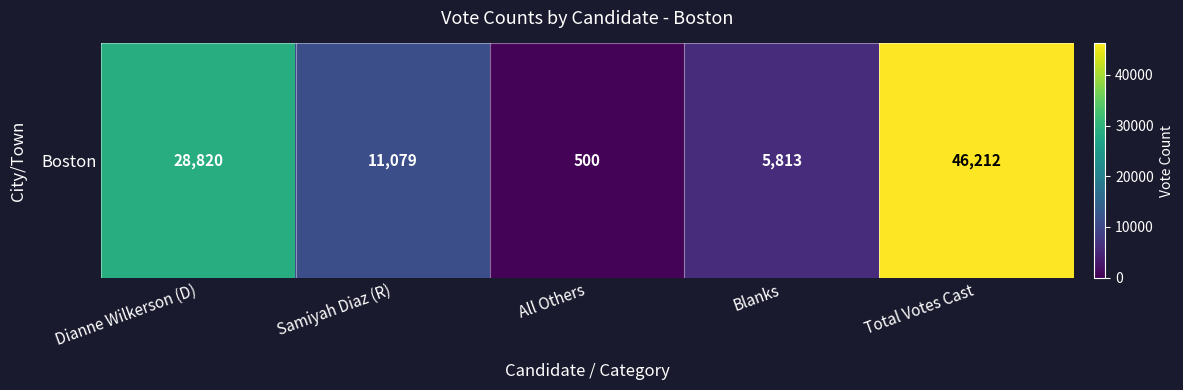

What value does the data have at All Others?

500